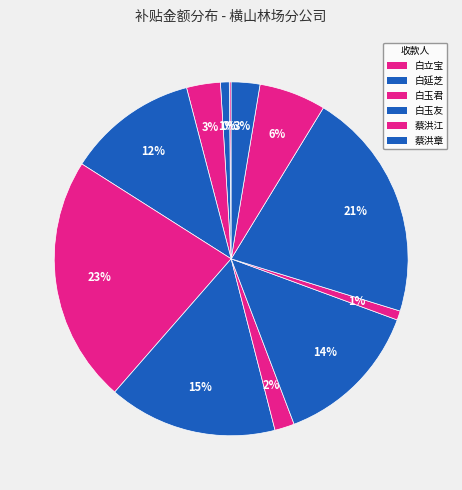

To the nearest percent, what is the difference between the largest and smallest slice percentages?

22%